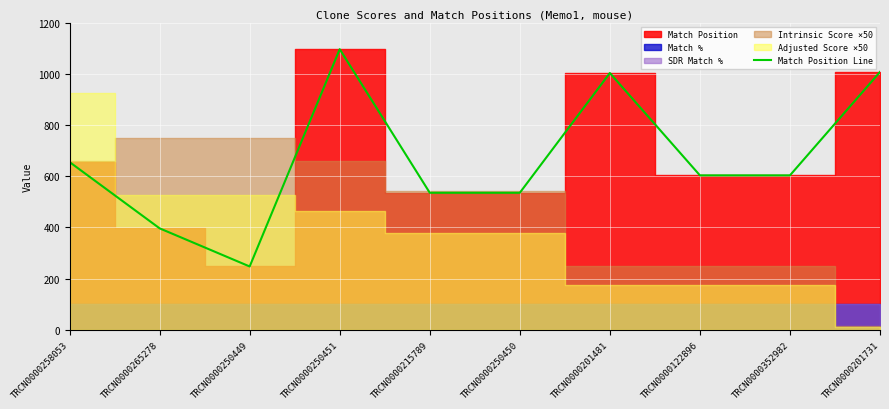

What is the difference between the values at TRCN0000250451 and TRCN0000201731?

89